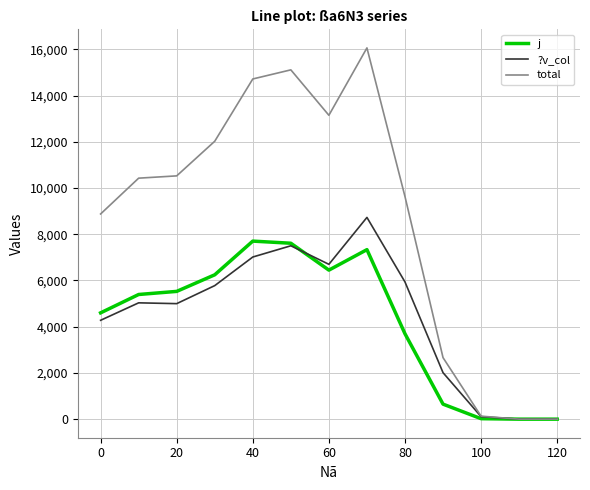

Which series has the widest spread of values?

total